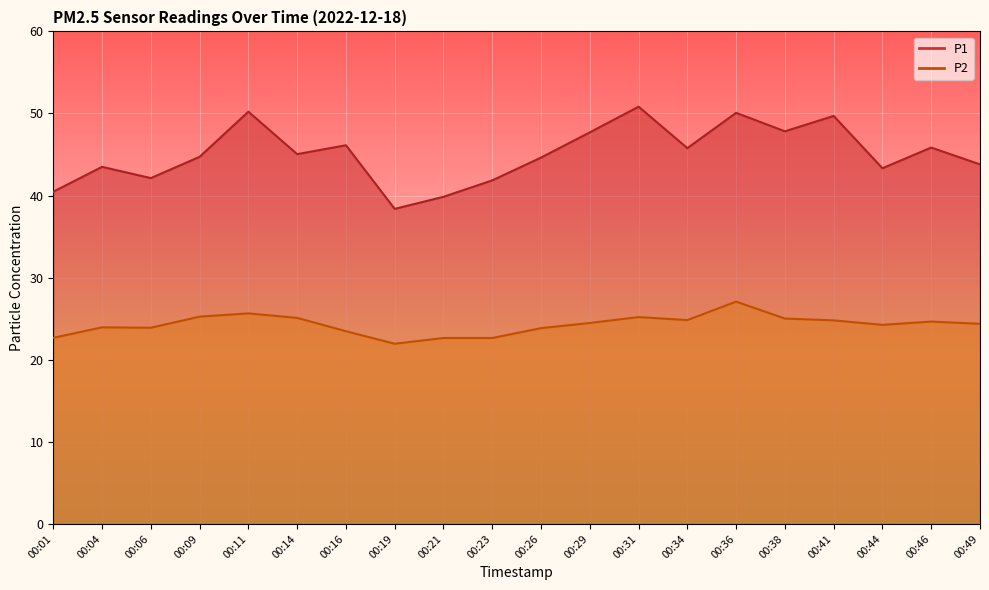

True or false: P2 has a value of 25.2 at 00:31.

True